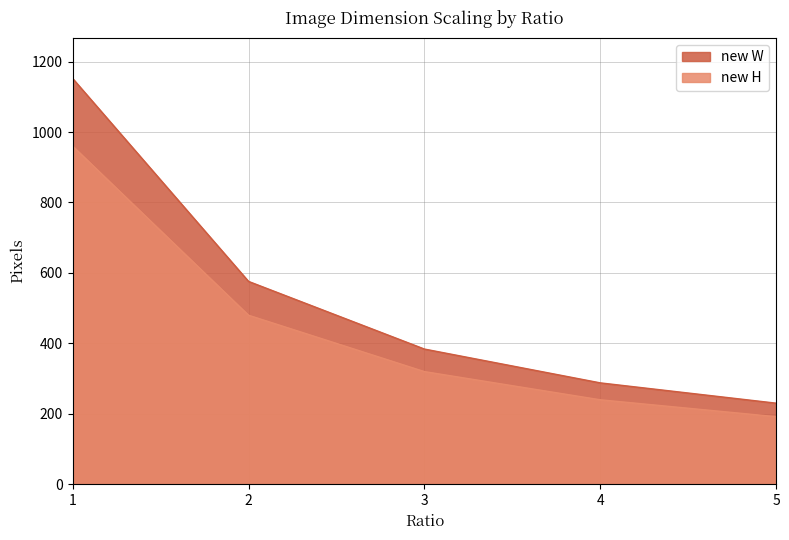

Read the new H value at 1.

960.0